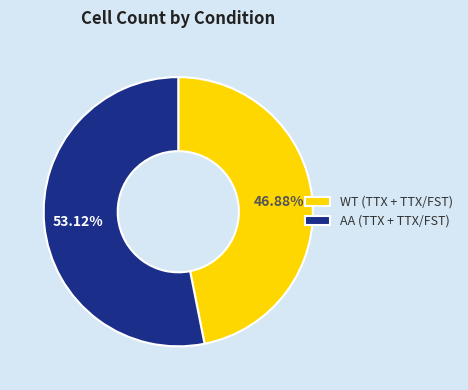

Combined, do AA (TTX + TTX/FST) and WT (TTX + TTX/FST) account for over 50%?

Yes